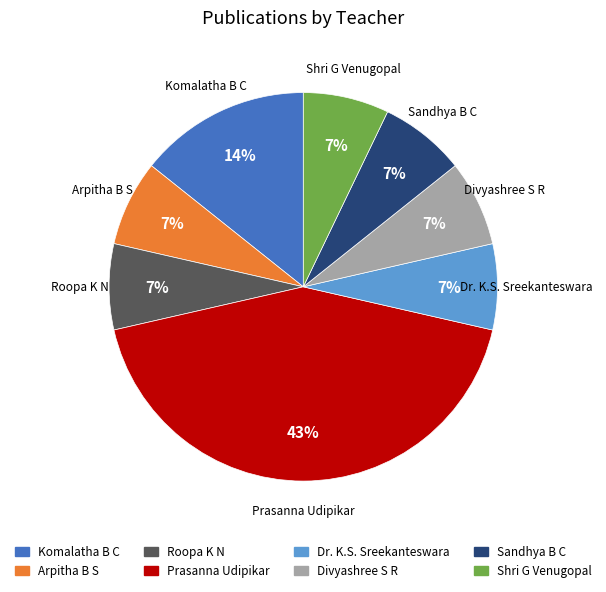

Count the number of slices in the pie.

8